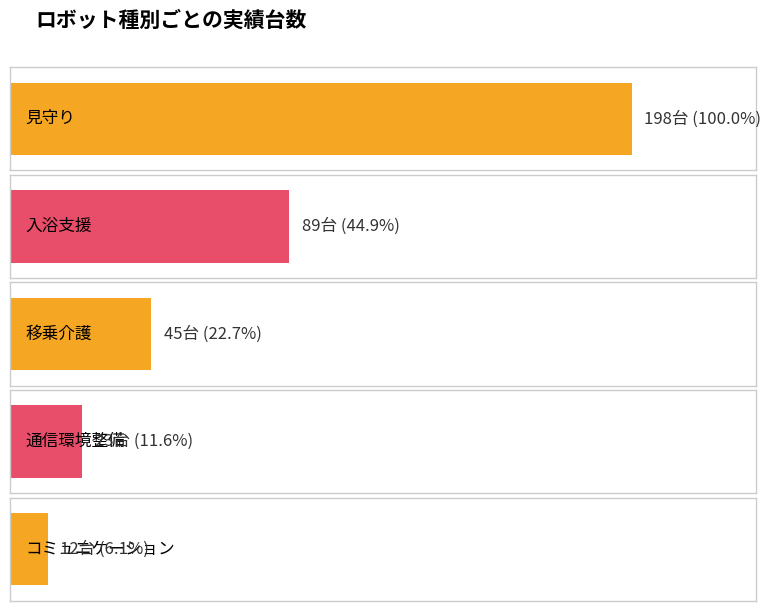

The value at 入浴支援 is 140. True or false?

False